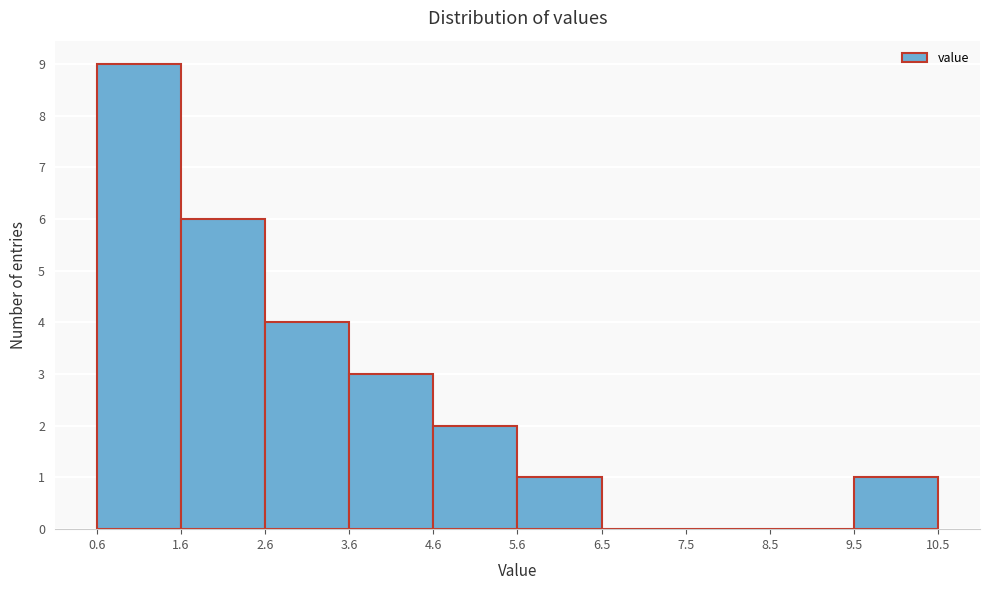

Over which range of the x-axis is the bar tallest?

0.6 to 1.6